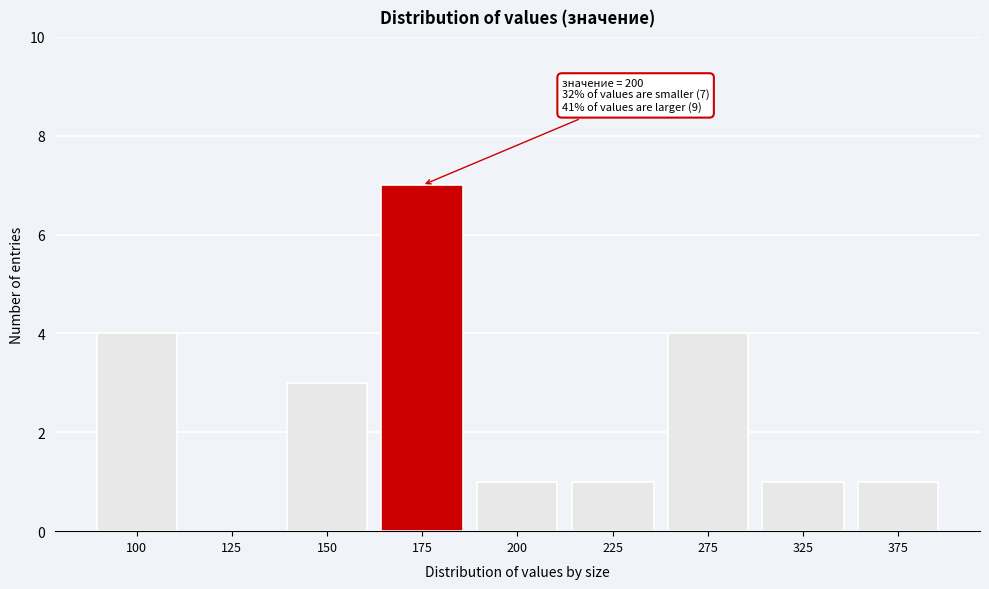

Reading left to right, what are all the values shown in this chart?

100=4	125=0	150=3	175=7	200=1	225=1	275=4	325=1	375=1